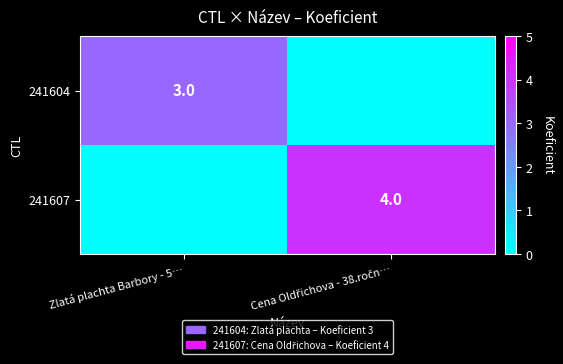

What is the greatest value displayed?

4